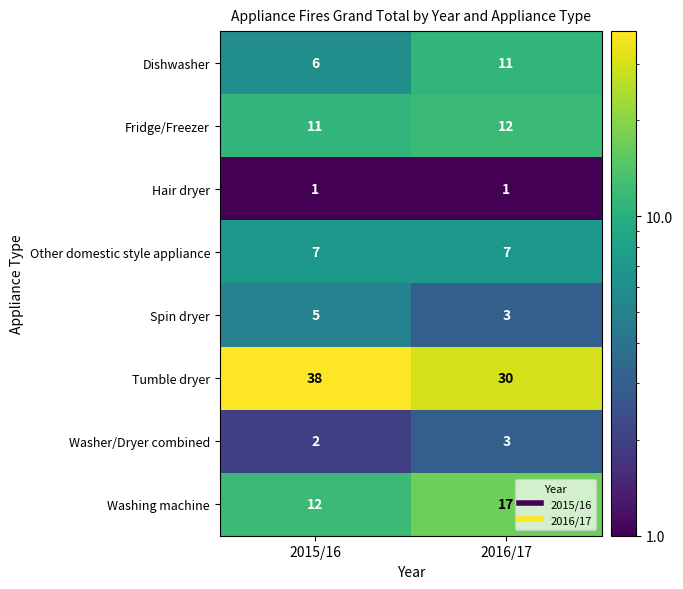

What is the spread (max minus min) of values at 2015/16?

37